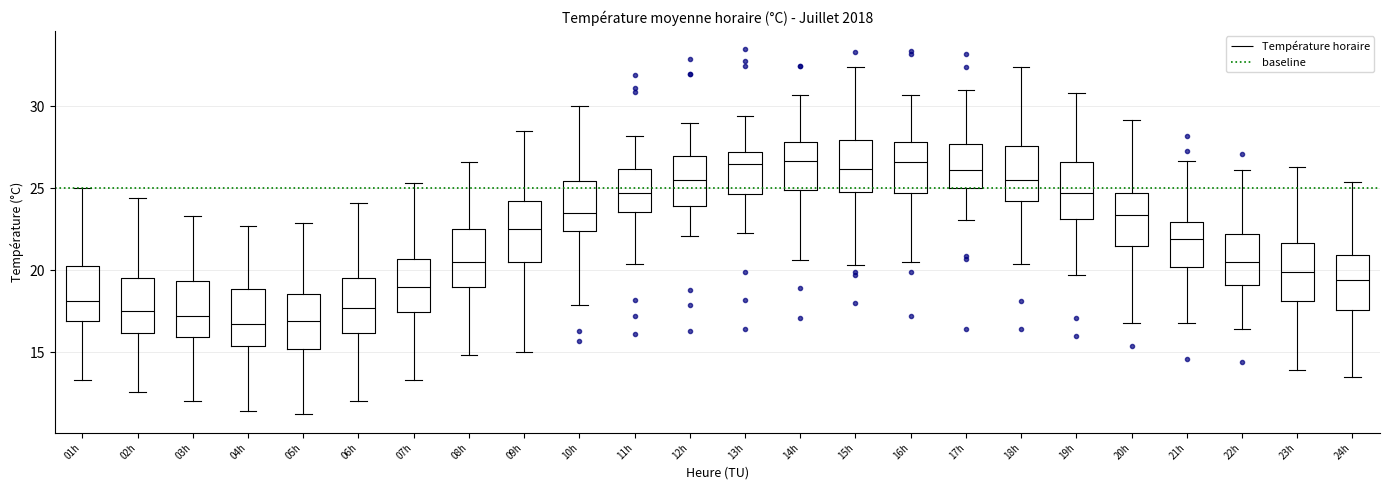

Reading left to right, read every box against the y-axis: the position of its median line, the range the box covers, and the ends of its whiskers. The values are not printed on the chart, so give them approximately, as read against the axis.

01h: median 18.0, box 17.0 to 20.5, whiskers 13.5 to 25.0
02h: median 17.5, box 16.0 to 19.5, whiskers 12.5 to 24.5
03h: median 17.0, box 16.0 to 19.5, whiskers 12.0 to 23.5
04h: median 16.5, box 15.5 to 19.0, whiskers 11.5 to 22.5
05h: median 17.0, box 15.0 to 18.5, whiskers 11.0 to 23.0
06h: median 17.5, box 16.0 to 19.5, whiskers 12.0 to 24.0
07h: median 19.0, box 17.5 to 20.5, whiskers 13.5 to 25.5
08h: median 20.5, box 19.0 to 22.5, whiskers 15.0 to 26.5
09h: median 22.5, box 20.5 to 24.0, whiskers 15.0 to 28.5
10h: median 23.5, box 22.5 to 25.5, whiskers 18.0 to 30.0
11h: median 24.5, box 23.5 to 26.0, whiskers 20.5 to 28.0
12h: median 25.5, box 24.0 to 27.0, whiskers 22.0 to 29.0
13h: median 26.5, box 24.5 to 27.0, whiskers 22.5 to 29.5
14h: median 26.5, box 25.0 to 28.0, whiskers 20.5 to 30.5
15h: median 26.0, box 25.0 to 28.0, whiskers 20.5 to 32.5
16h: median 26.5, box 24.5 to 28.0, whiskers 20.5 to 30.5
17h: median 26.0, box 25.0 to 27.5, whiskers 23.0 to 31.0
18h: median 25.5, box 24.5 to 27.5, whiskers 20.5 to 32.5
19h: median 24.5, box 23.0 to 26.5, whiskers 19.5 to 31.0
20h: median 23.5, box 21.5 to 24.5, whiskers 17.0 to 29.0
21h: median 22.0, box 20.0 to 23.0, whiskers 17.0 to 26.5
22h: median 20.5, box 19.0 to 22.0, whiskers 16.5 to 26.0
23h: median 20.0, box 18.0 to 21.5, whiskers 14.0 to 26.5
24h: median 19.5, box 17.5 to 21.0, whiskers 13.5 to 25.5